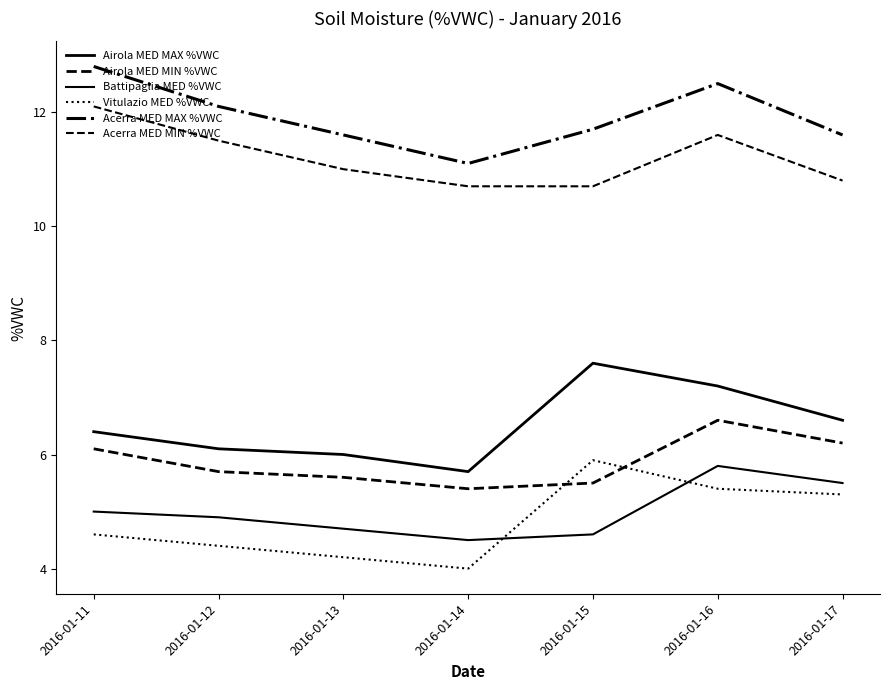

How many lines are shown in the chart?

6